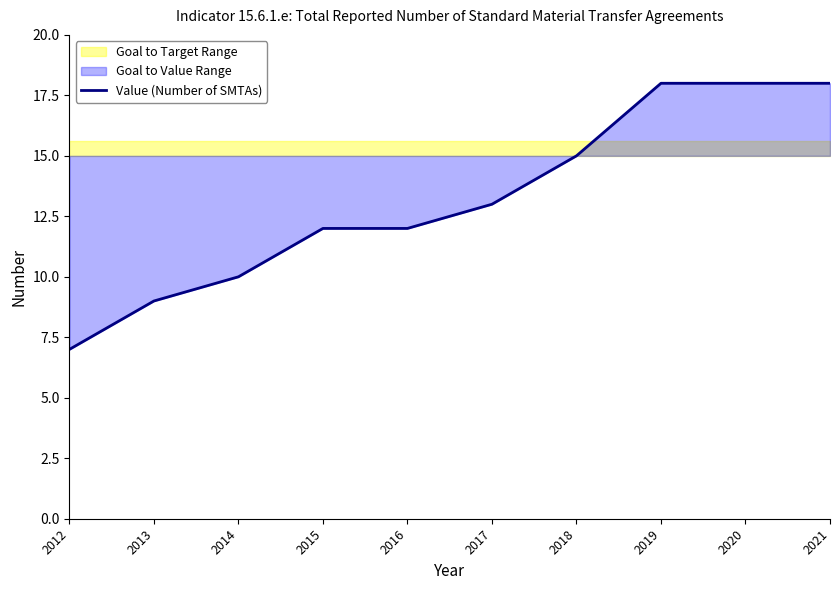

The value of Value (Number of SMTAs) at 2018 is 15. True or false?

True